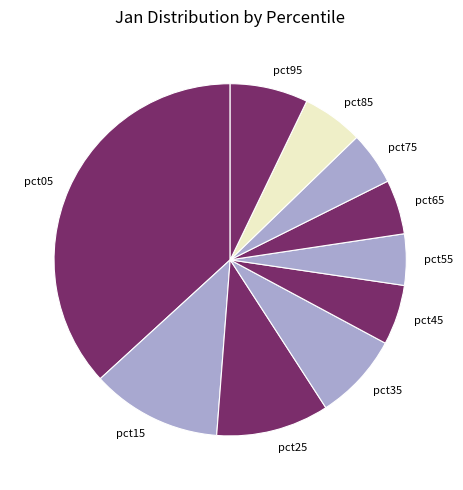

What is the largest slice in the pie chart?

pct05